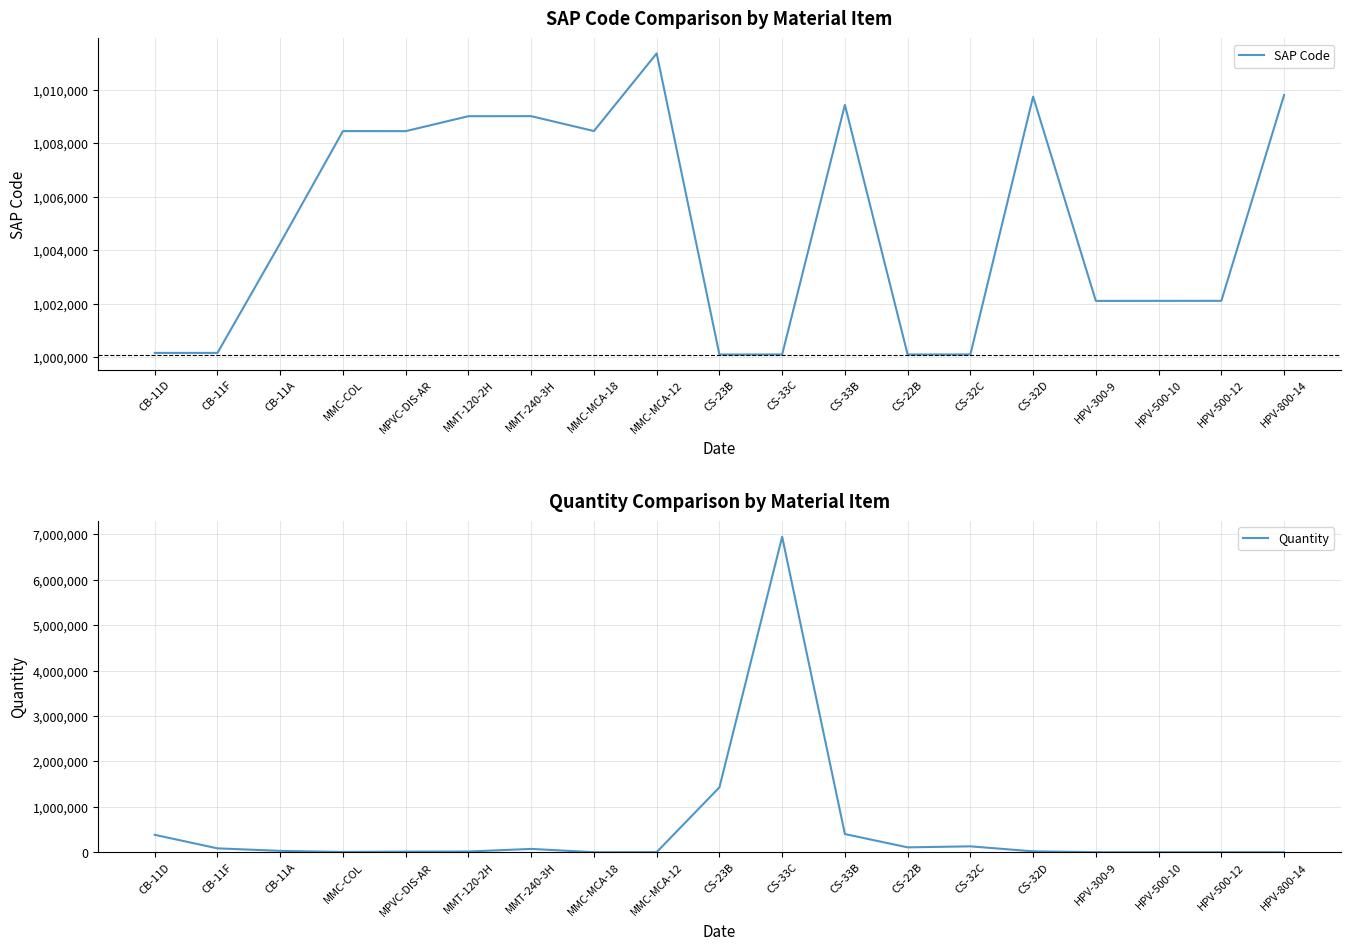

What is the value of the Quantity point at the 17th from the left?

1790.5